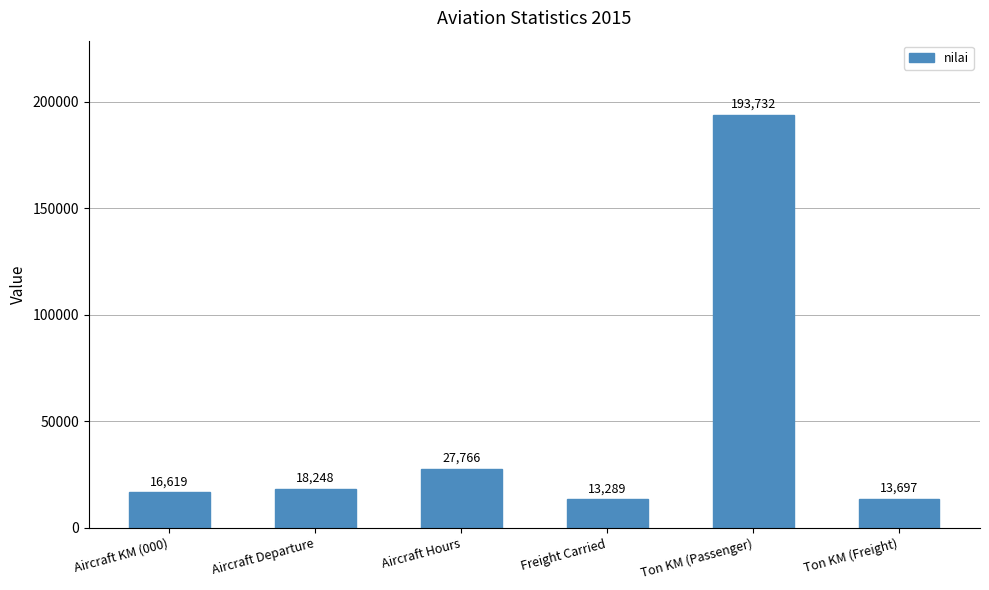

What is the sum of the values at Aircraft Departure and Aircraft KM (000)?

34867